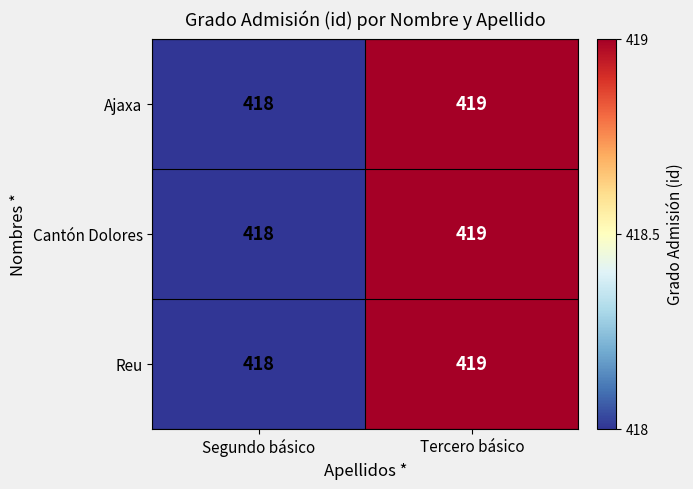

Reading left to right, transcribe all the data shown in this chart.

Ajaxa: Segundo básico=418	Tercero básico=419
Cantón Dolores: Segundo básico=418	Tercero básico=419
Reu: Segundo básico=418	Tercero básico=419